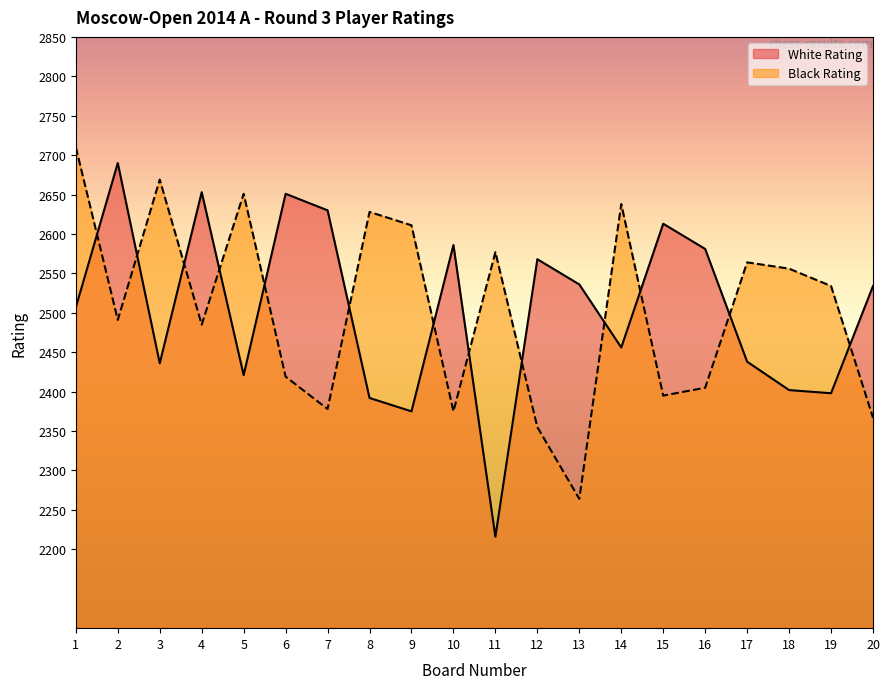

How many lines are shown in the chart?

2